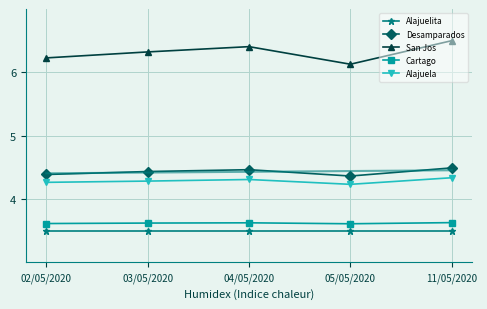

What is the average value of the Desamparados series?

4.4